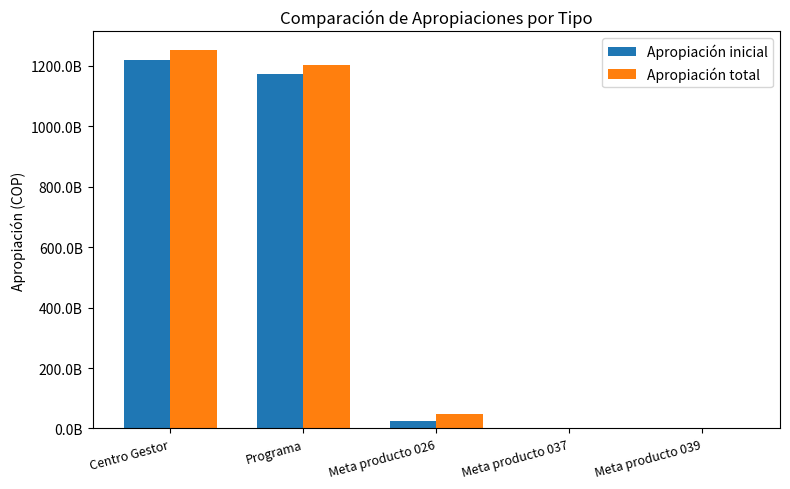

Which series has the largest total across all categories?

Apropiación total